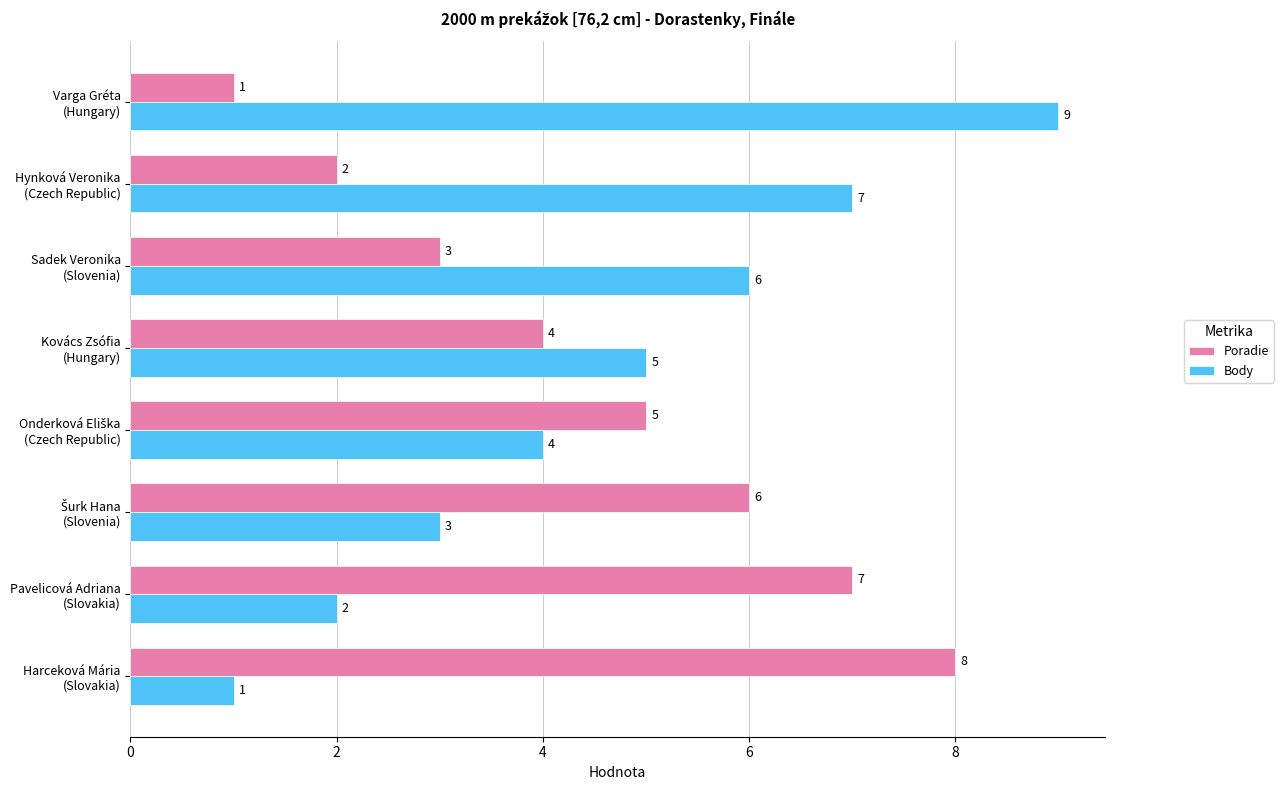

How many values in the Poradie series are below 5?

4